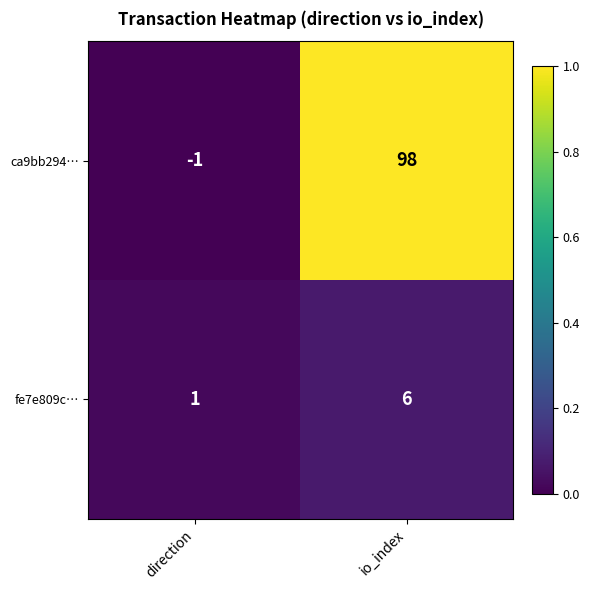

What is the difference between the ca9bb294… values at io_index and direction?

99